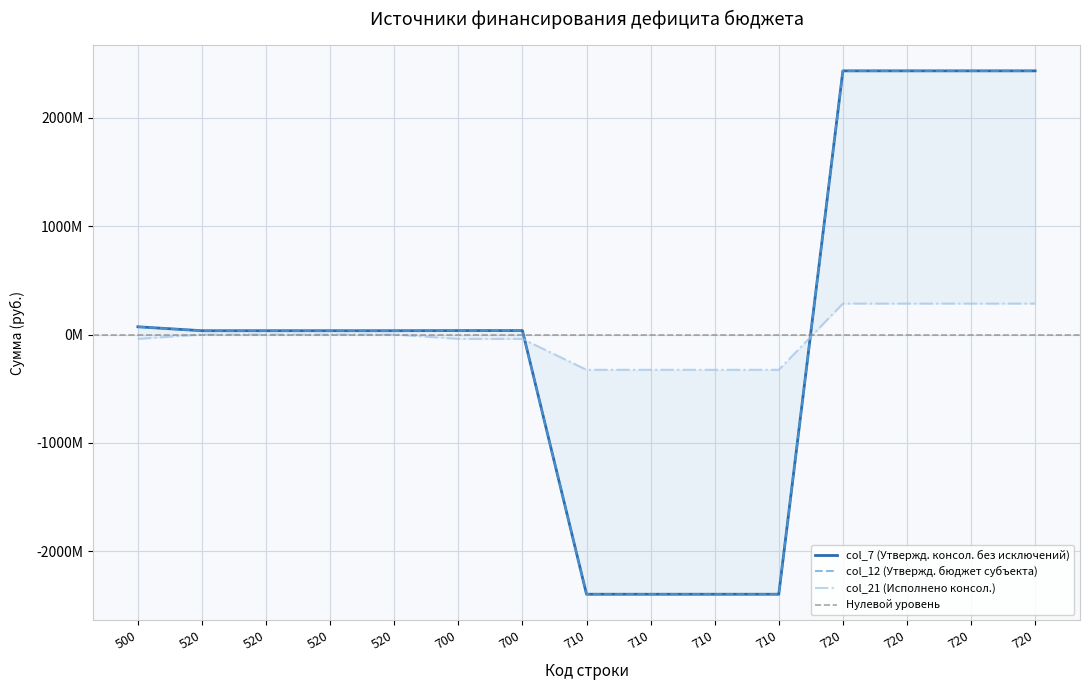

How many values in the col_21 (Исполнено консол.) series are below 0?

7